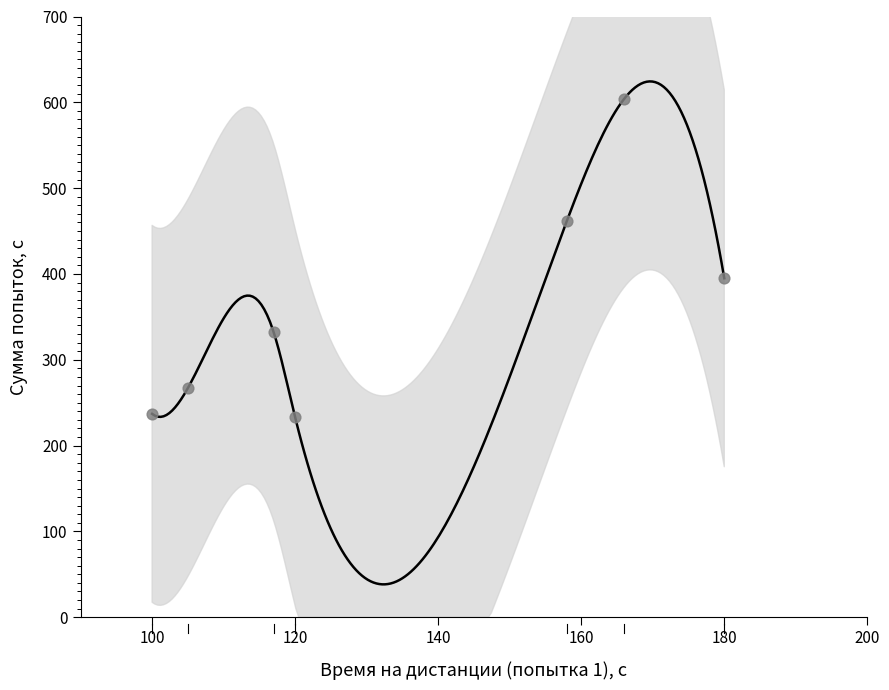

What is the average X value?

135